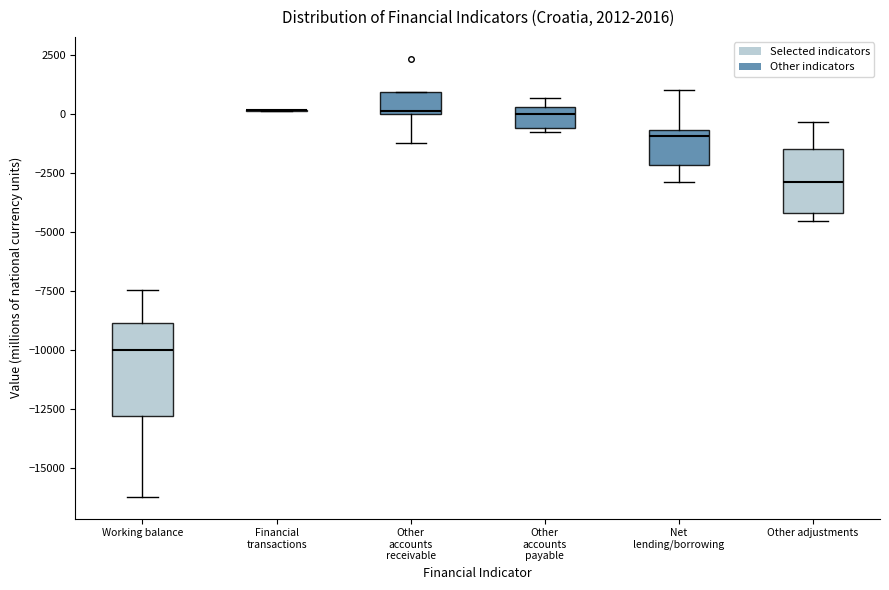

Comparing the boxes themselves (not the whiskers), which one is the tallest?

Working balance